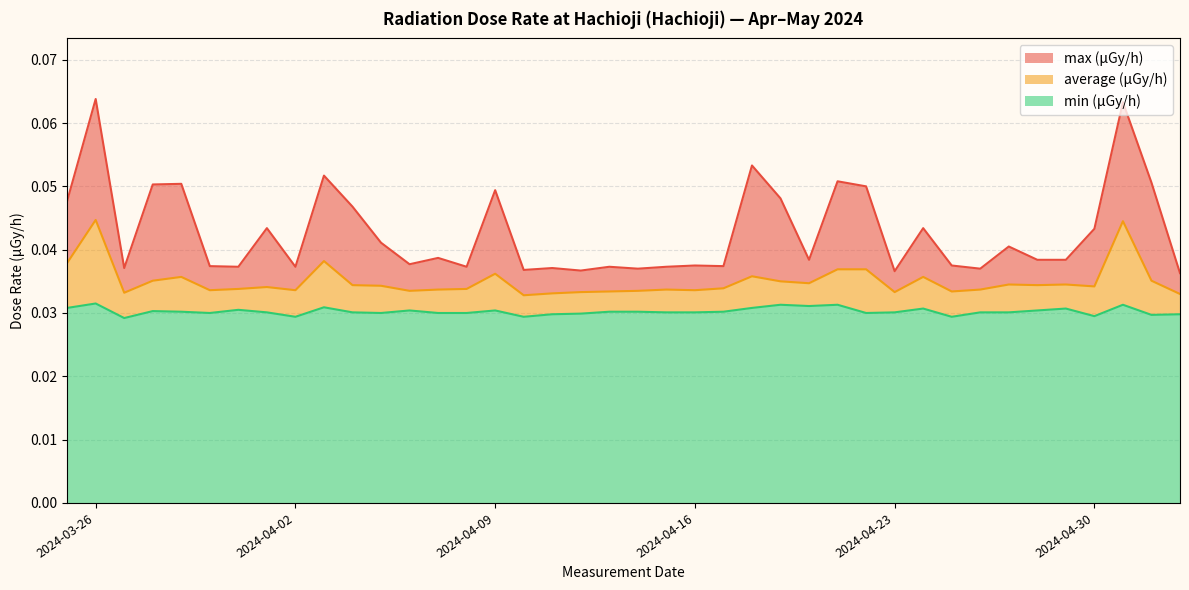

True or false: max has more than 1 interior local peaks.

True